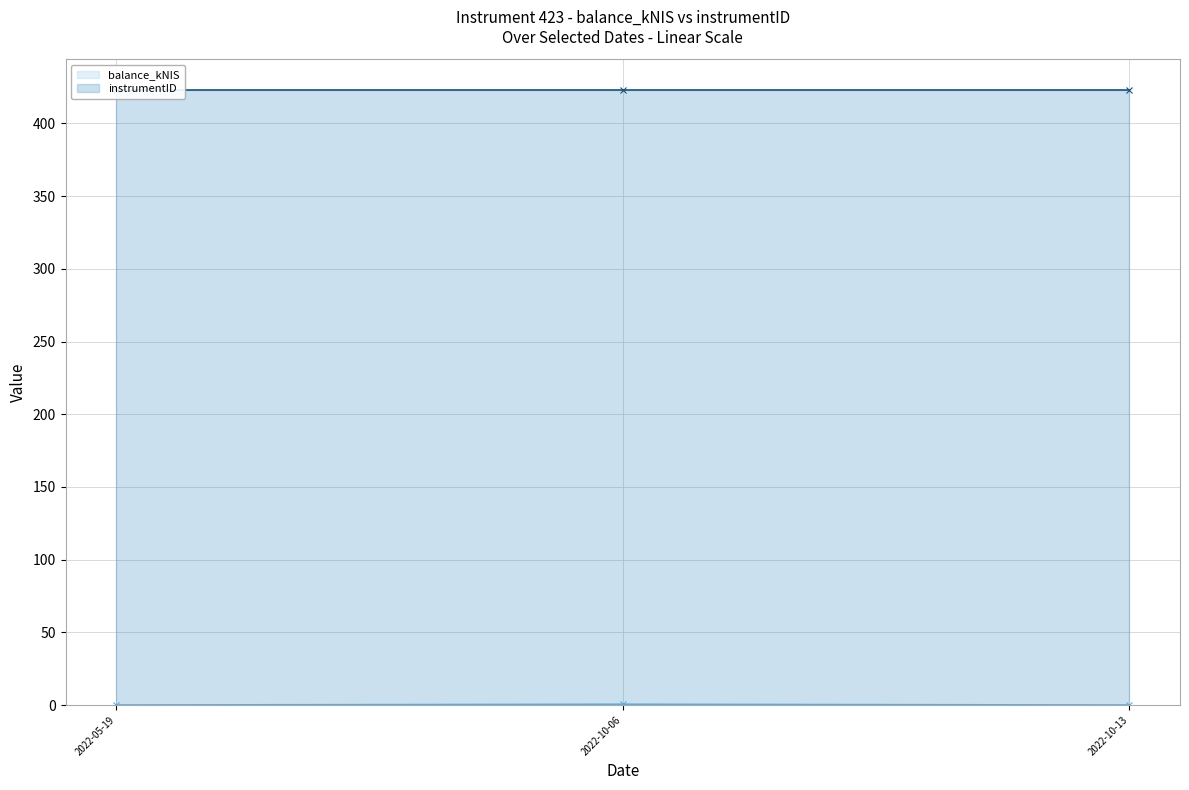

What is the difference between the values at 2022-05-19 and 2022-10-06?

0.5